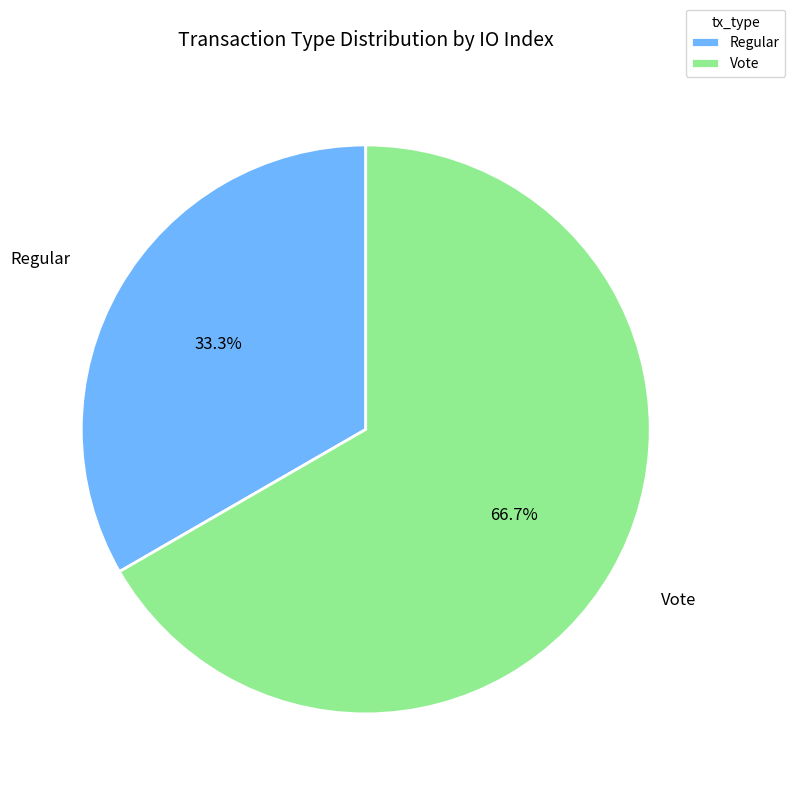

Combined, do Regular and Vote account for over 50%?

Yes